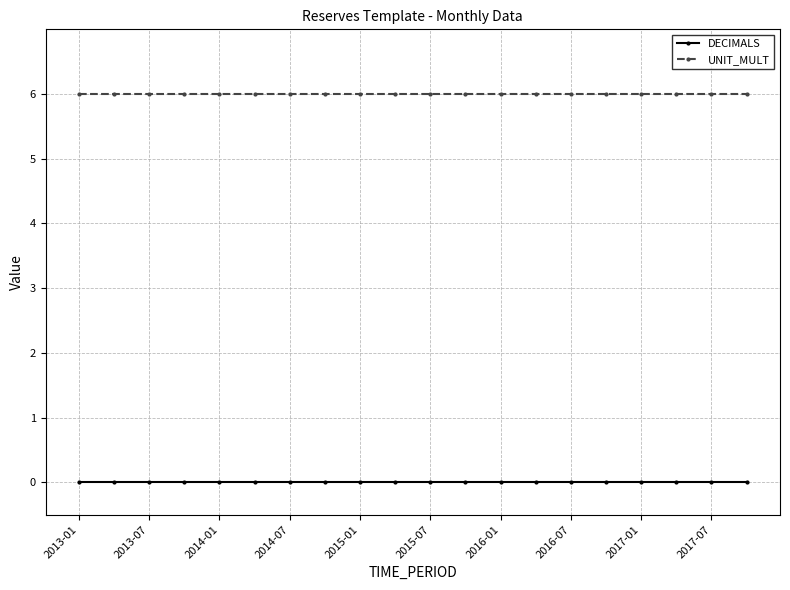

True or false: DECIMALS and UNIT_MULT intersect in this chart.

False